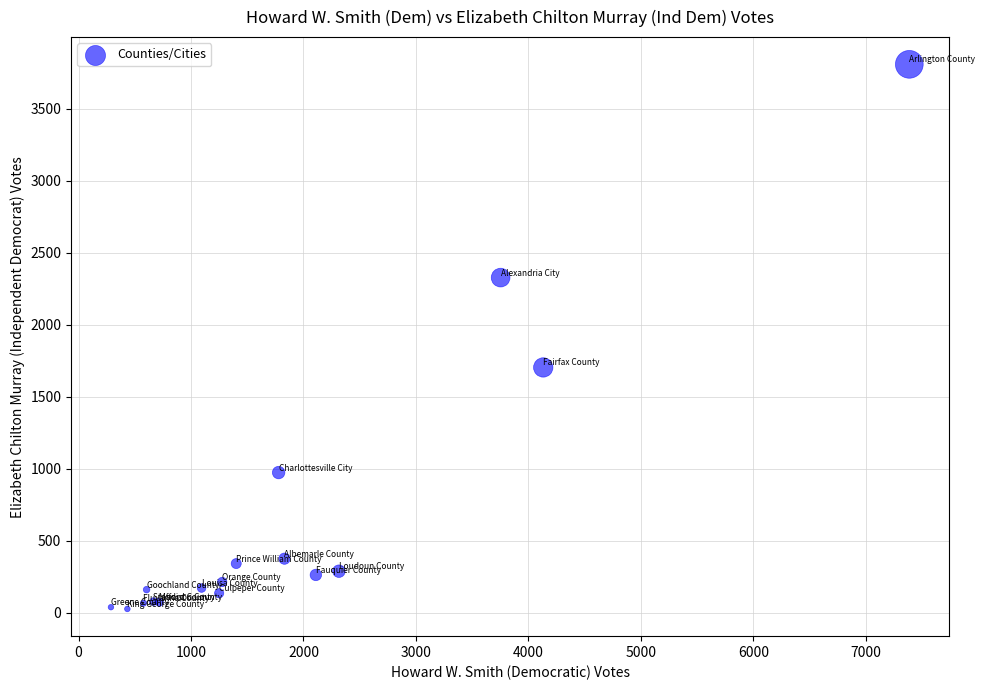

What Y value in the scatter plot is closest to 1916?

1702